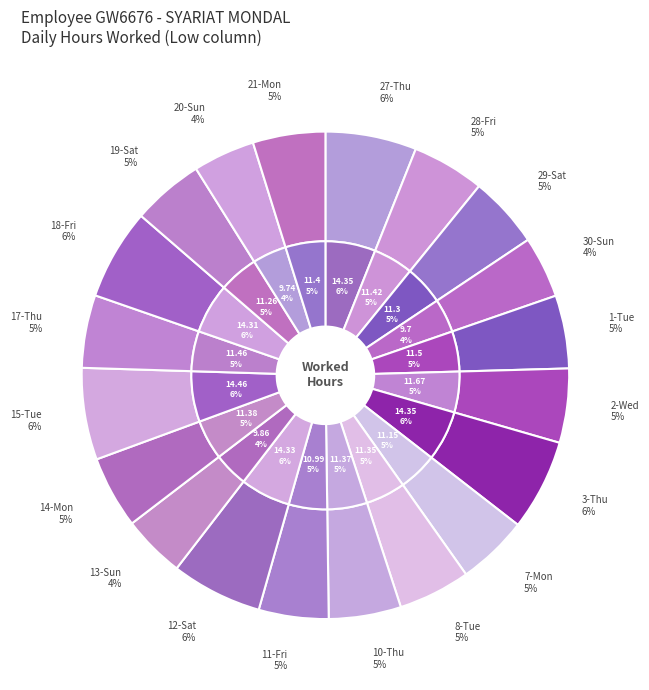

Is the sum of 7-Mon and 8-Tue greater than half?

No